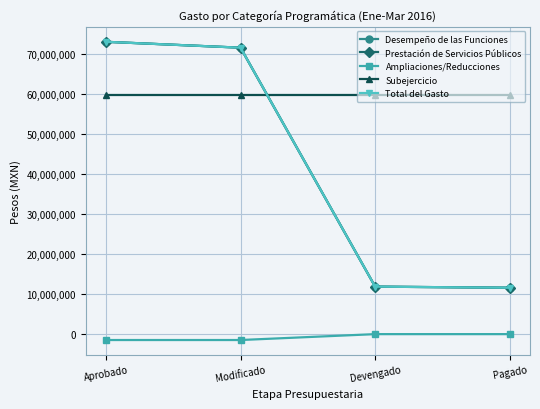

What is the difference between the Desempeño de las Funciones values at Pagado and Devengado?

276122